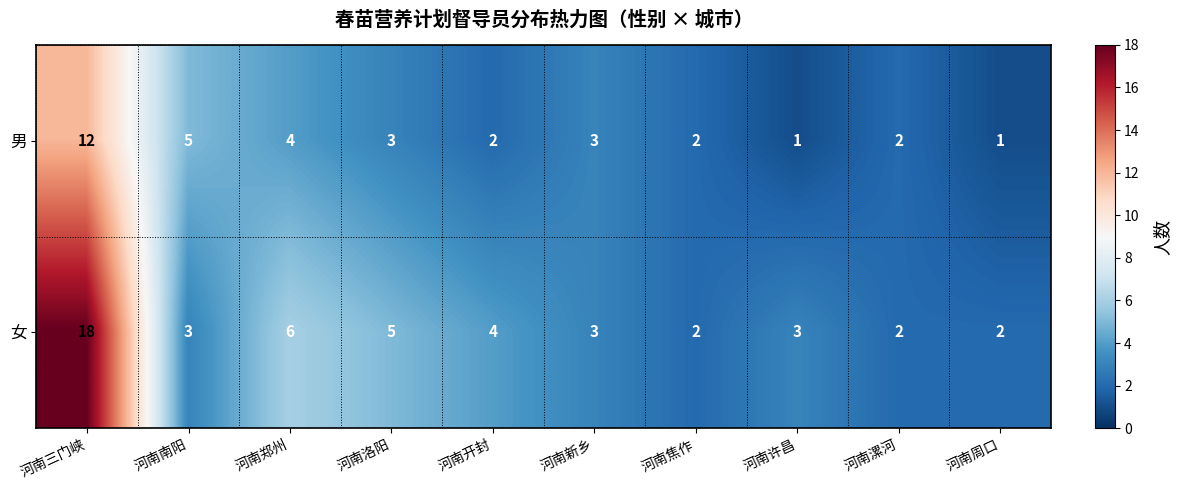

Reading left to right, extract all data points from this chart.

男: 12	5	4	3	2	3	2	1	2	1
女: 18	3	6	5	4	3	2	3	2	2